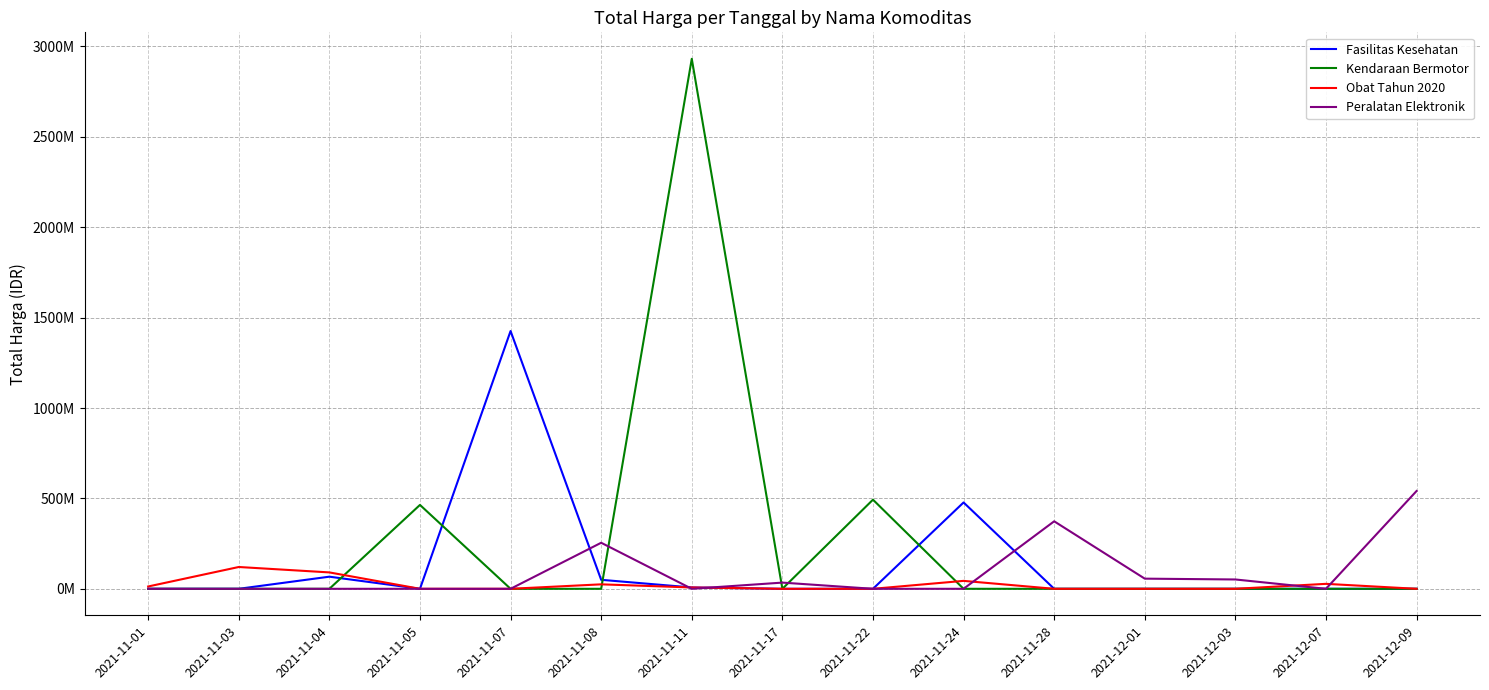

What is the maximum value for Fasilitas Kesehatan?

1425867900